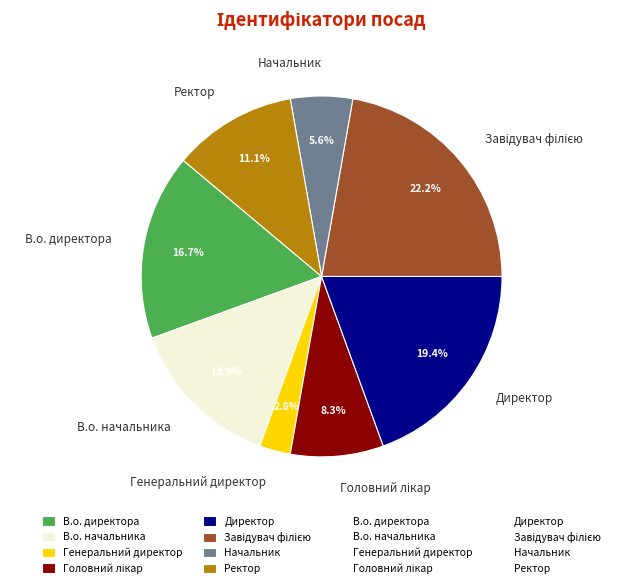

Between Генеральний директор and В.о. начальника, which is larger?

В.о. начальника